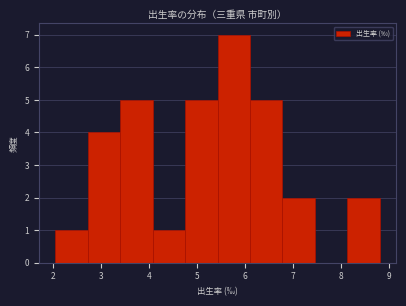

Reading left to right, list every bar in this chart as the range it spans on the x-axis followed by its height. Neither the bar edges nor the heights are printed on the chart, so give them approximately, as read against the axes.

2.0 to 2.7: 1
2.7 to 3.4: 4
3.4 to 4.1: 5
4.1 to 4.8: 1
4.8 to 5.4: 5
5.4 to 6.1: 7
6.1 to 6.8: 5
6.8 to 7.5: 2
7.5 to 8.1: 0
8.1 to 8.8: 2